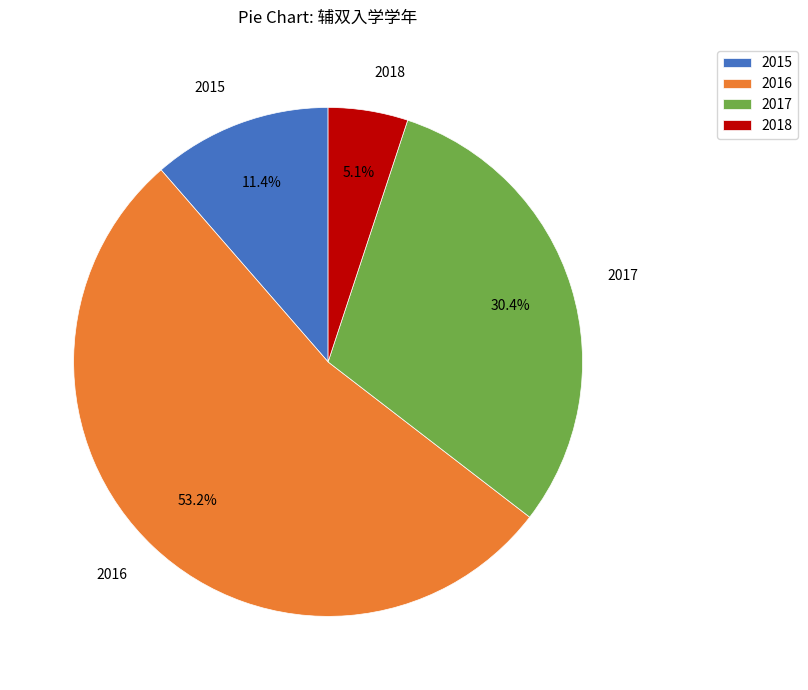

Is the sum of 2017 and 2015 greater than half?

No